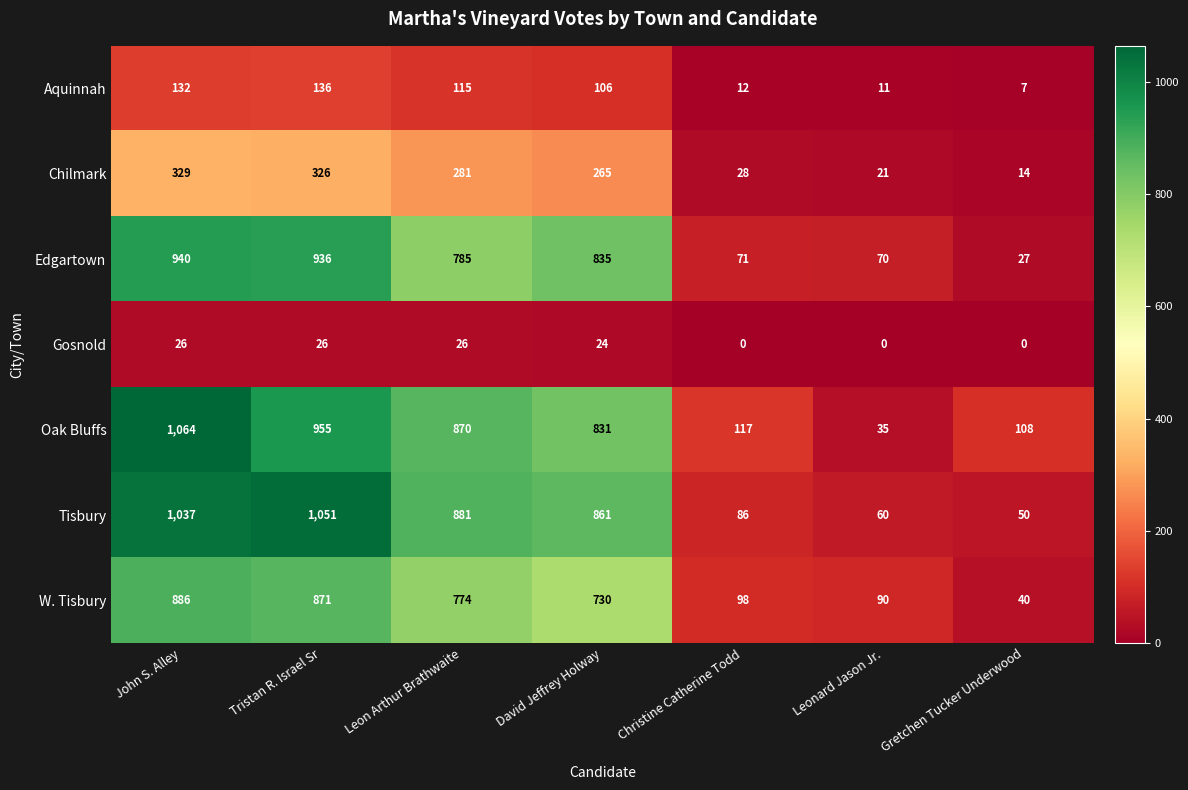

At which label does Aquinnah reach its minimum?

Gretchen Tucker Underwood